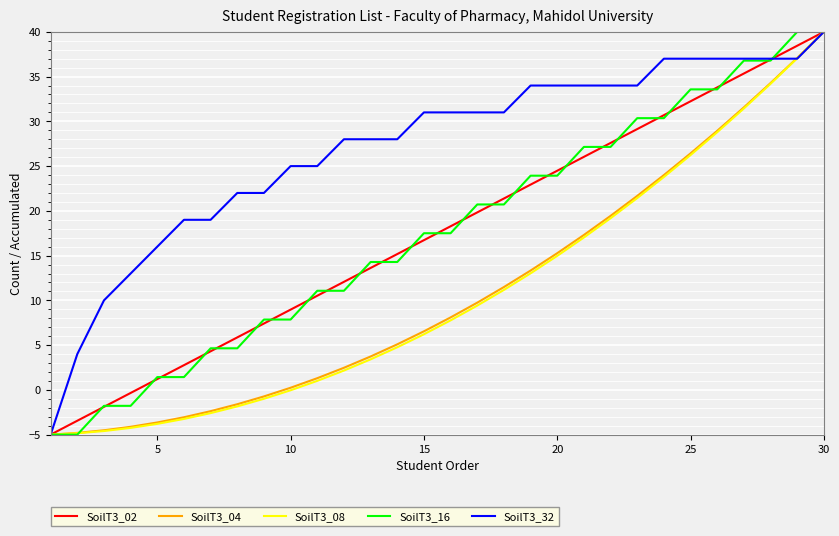

What is the difference between the second highest and second lowest values in the SoilT3_08 series?

41.9